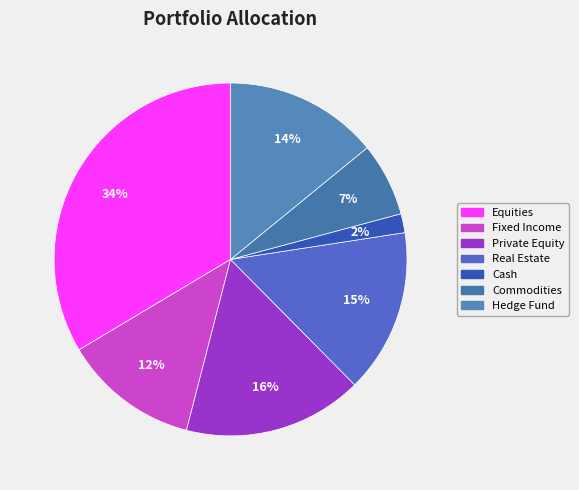

To the nearest percent, what is the difference between the largest and smallest slice percentages?

32%